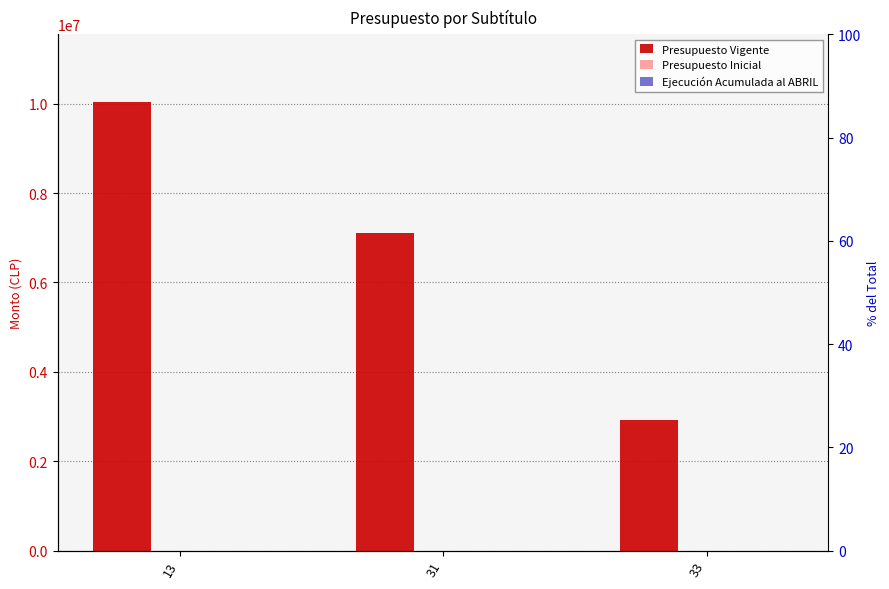

Between 13 and 33, which is larger?

13